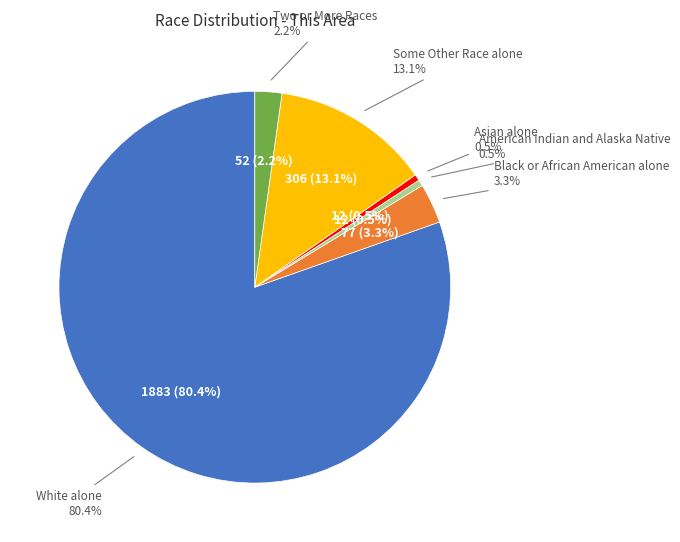

What is the largest slice in the pie chart?

White alone